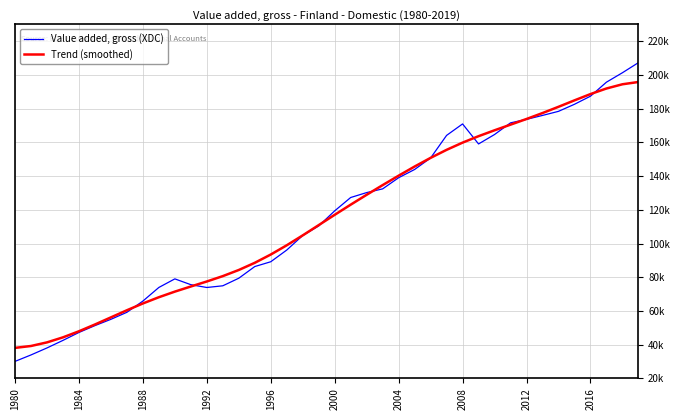

True or false: Trend (smoothed) has more than 0 interior local peaks.

False